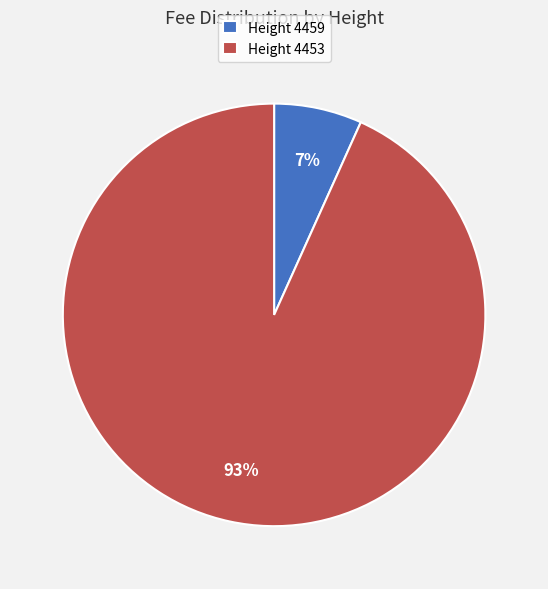

What is the smallest slice in the pie chart?

Height 4459